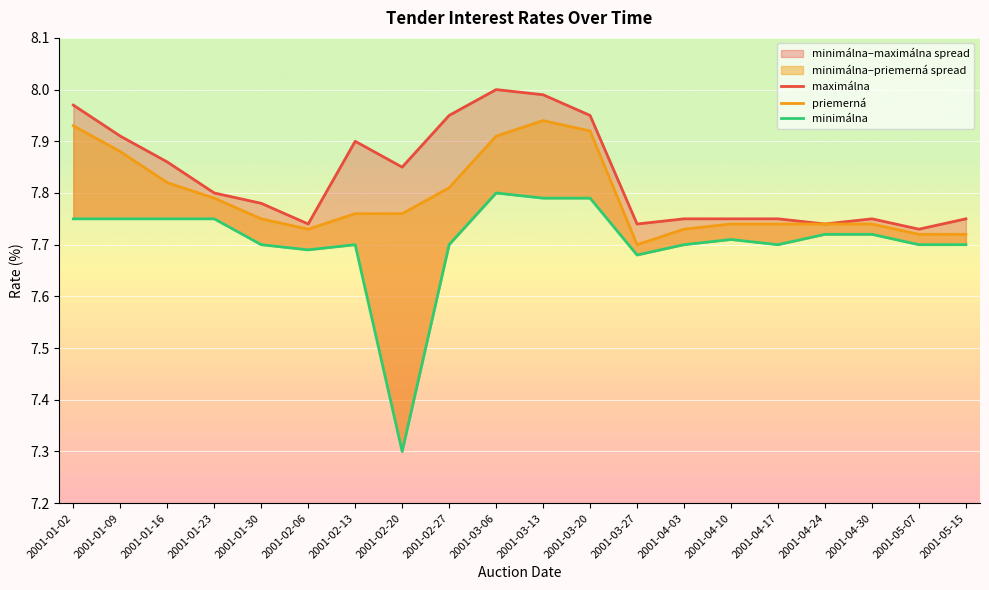

How many lines are shown in the chart?

3